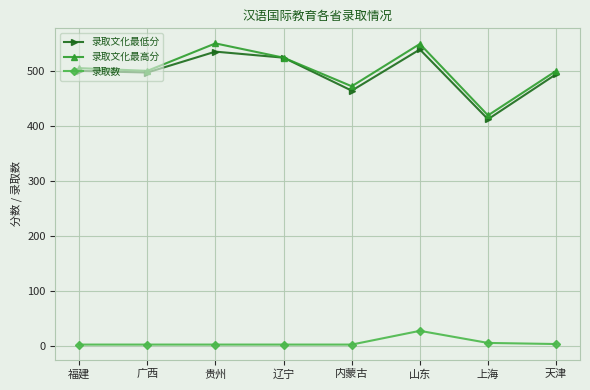

True or false: 录取数 and 录取文化最低分 cross at least once.

False